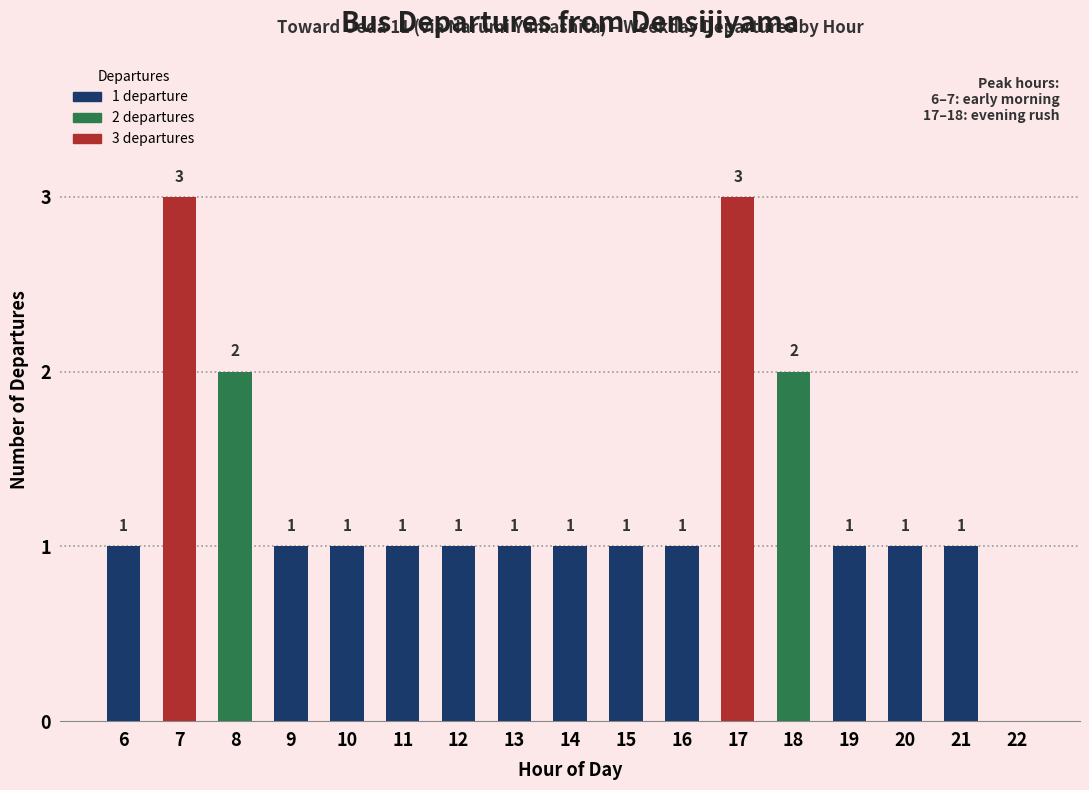

What is the sum of the values at 6 and 16?

2